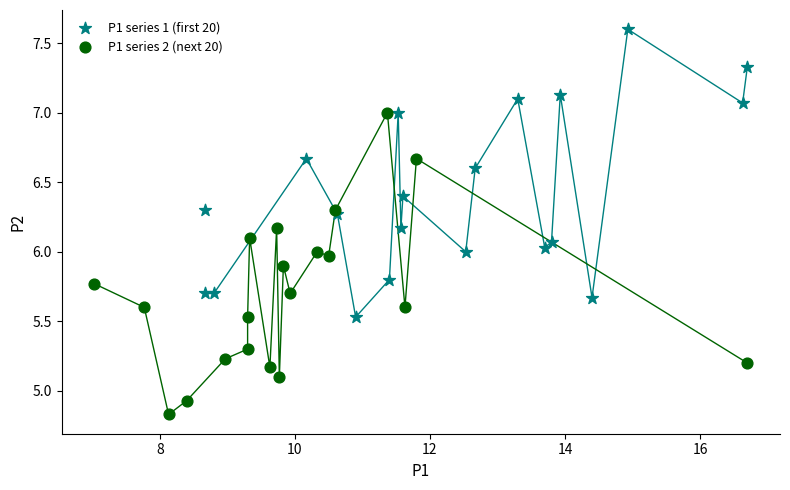

Which series has the largest Y range (max minus min)?

P1 series 2 (next 20)